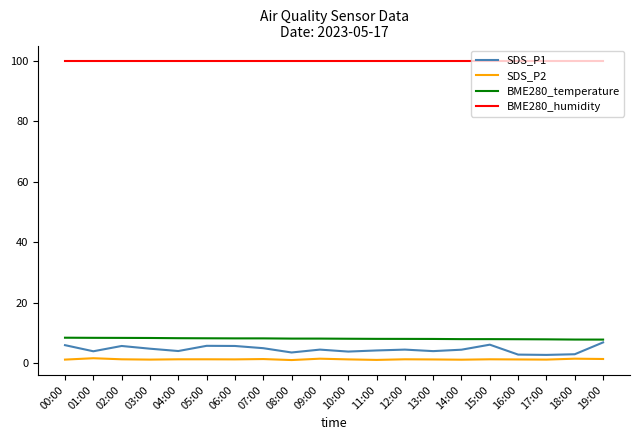

What is the difference between the SDS_P2 values at 12:00 and 17:00?

0.1